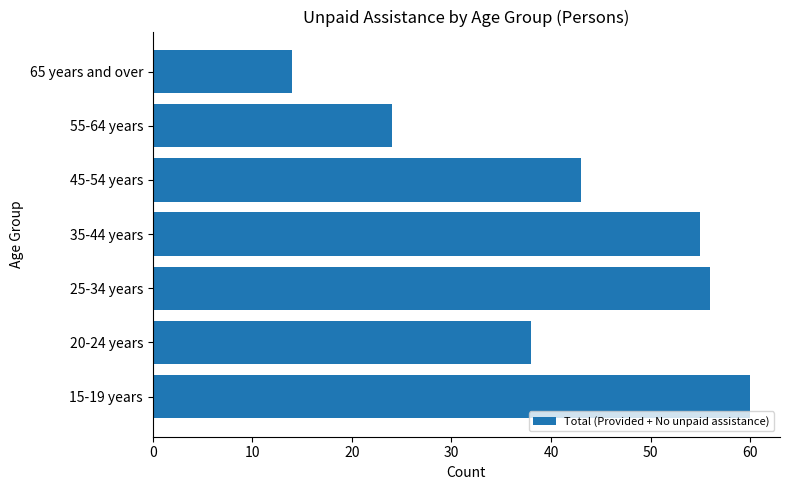

List the labels in order of value, largest first.

15-19 years, 25-34 years, 35-44 years, 45-54 years, 20-24 years, 55-64 years, 65 years and over